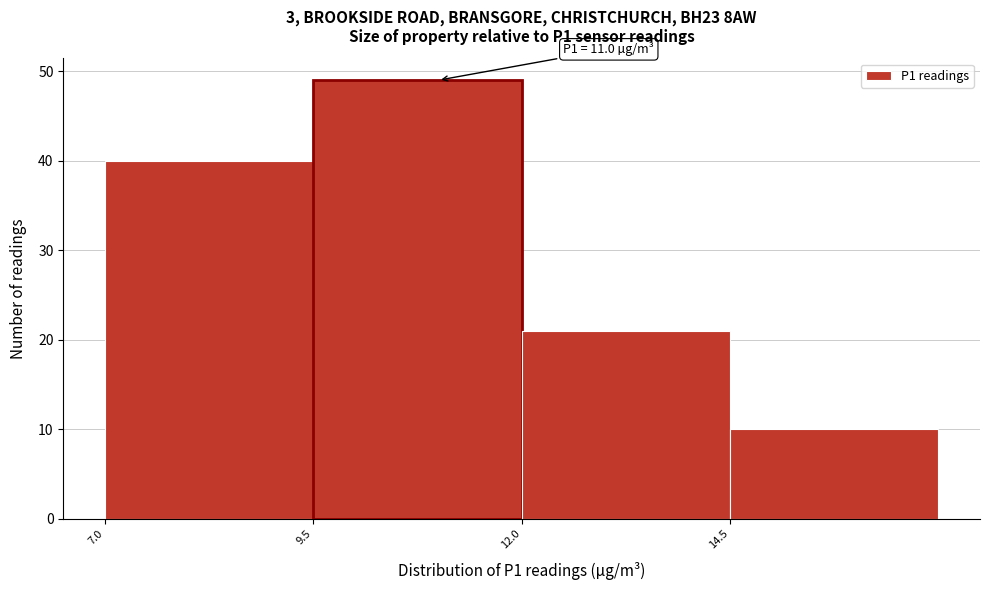

Which range on the x-axis has the tallest bar?

9.5 to 12.0